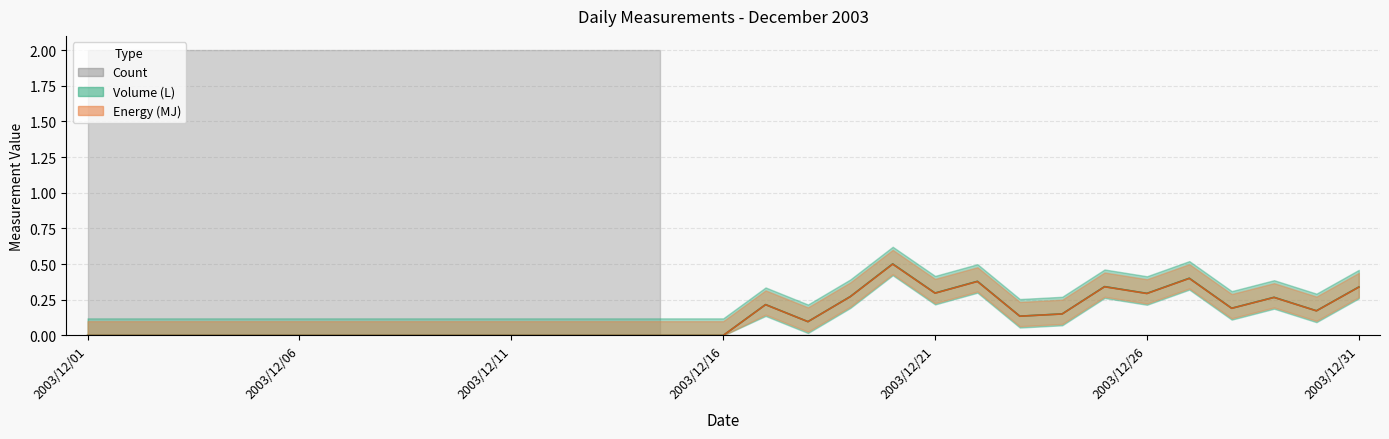

At which category does Energy (MJ) reach its first local valley?

2003/12/18